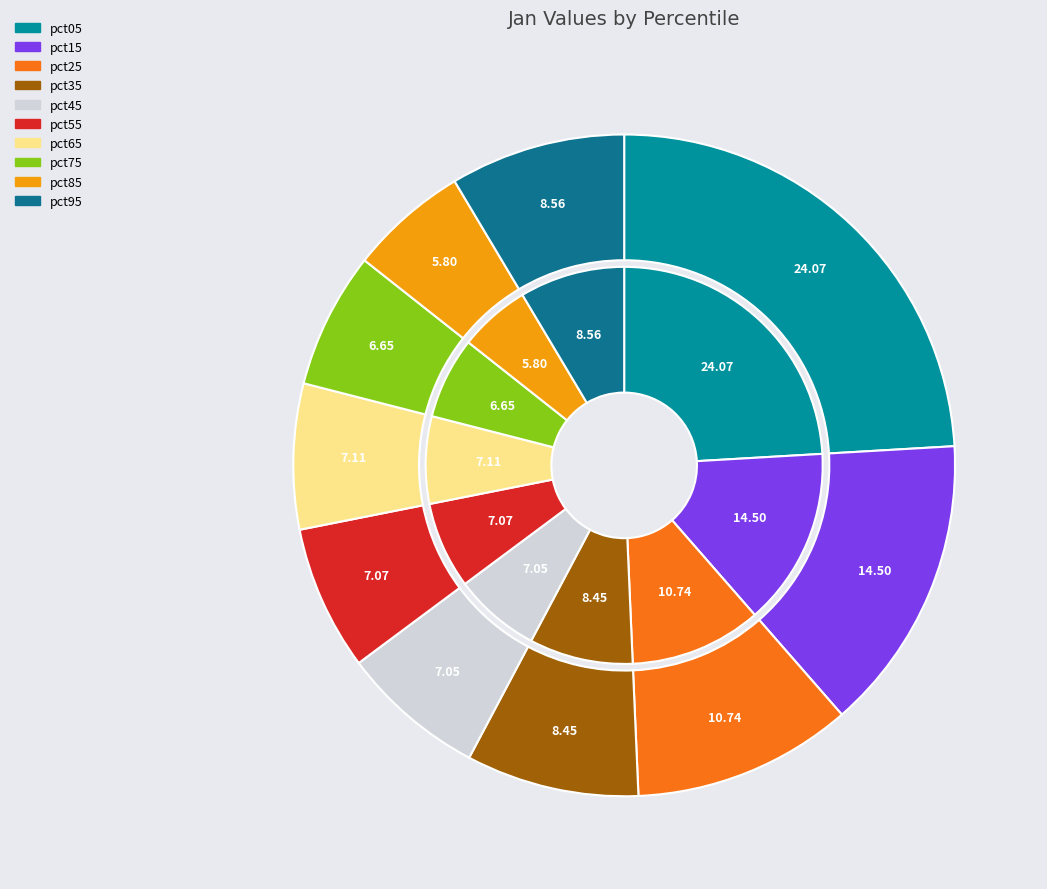

Count the number of slices in the pie.

10